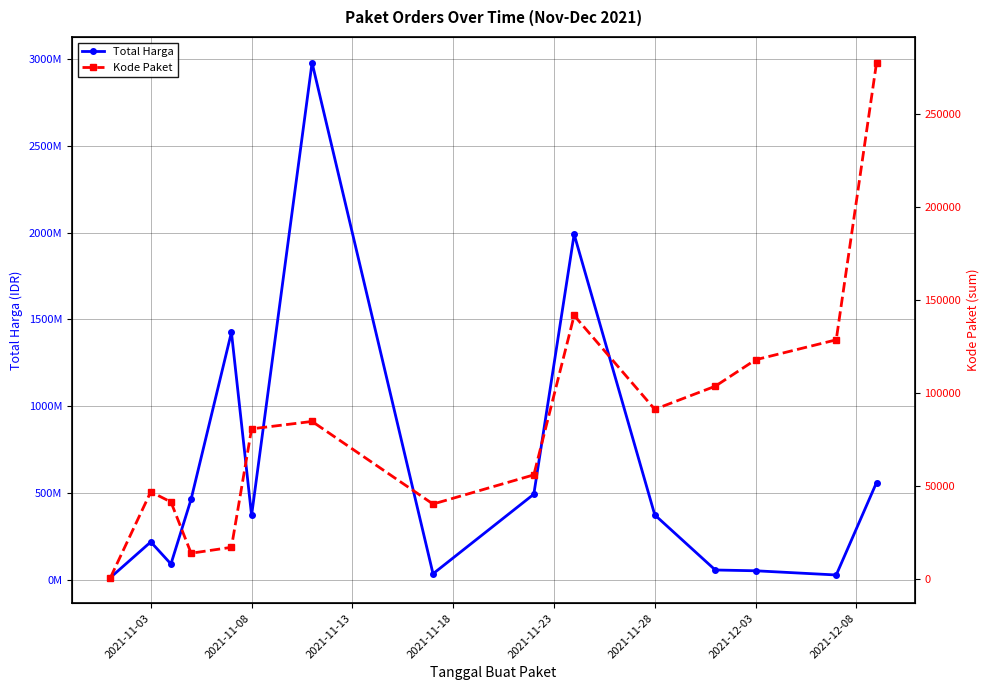

What is the minimum value shown in the chart?

570